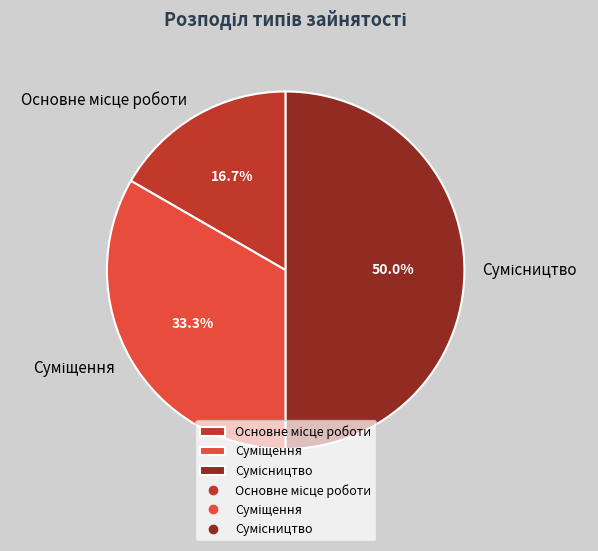

Count the number of slices in the pie.

3